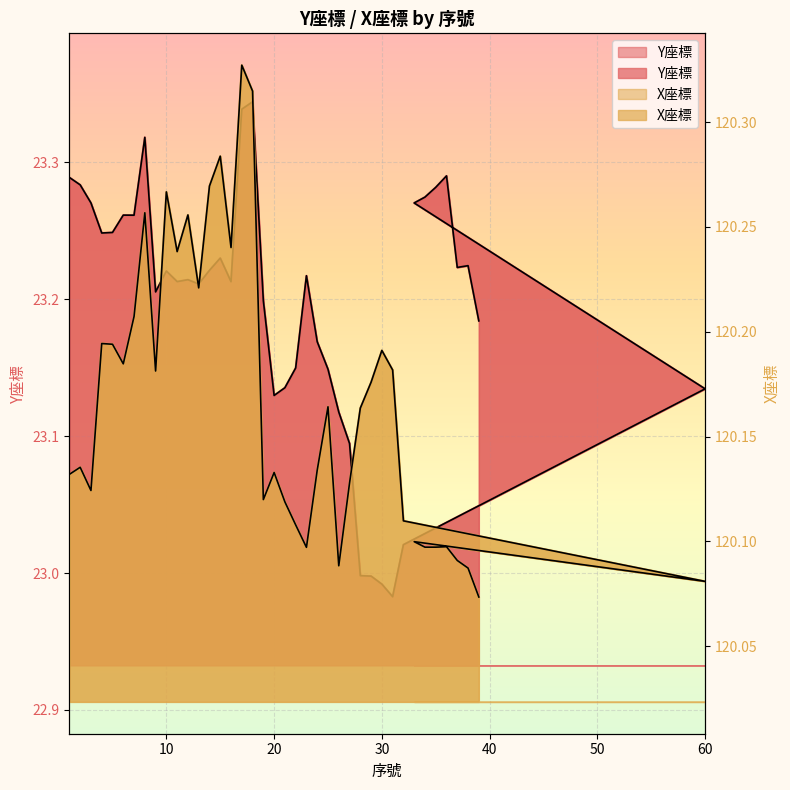

In X座標, how many points are lower than both neighbors (excluding endpoints)?

10